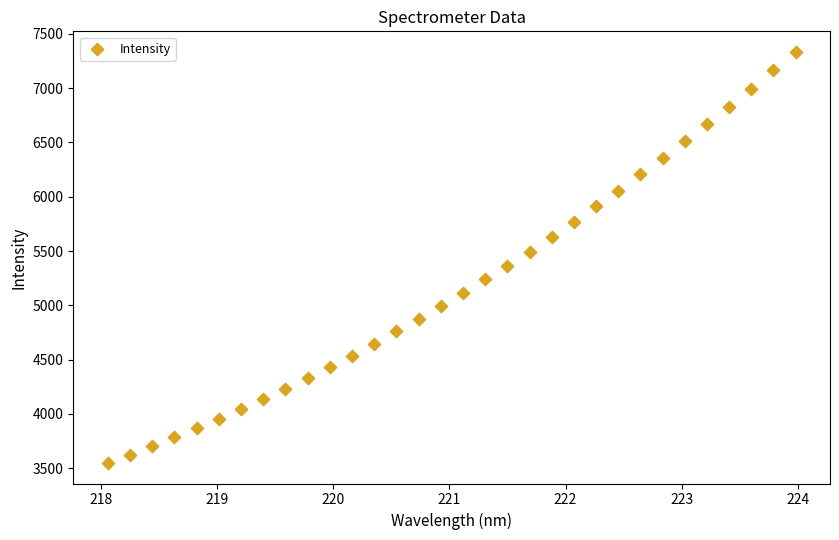

What is the range of Y values (max minus min)?

3787.2